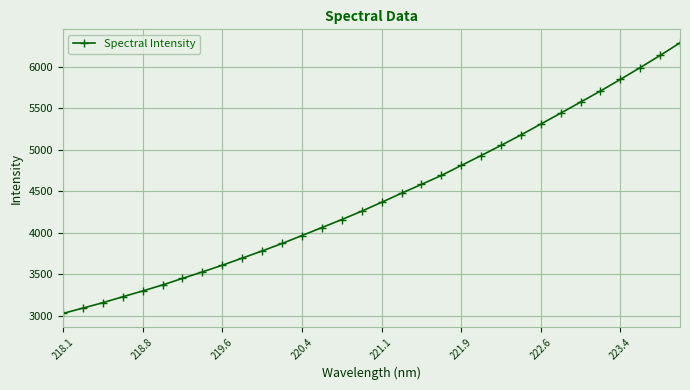

What is the value of the 2nd point from the left?

3089.7